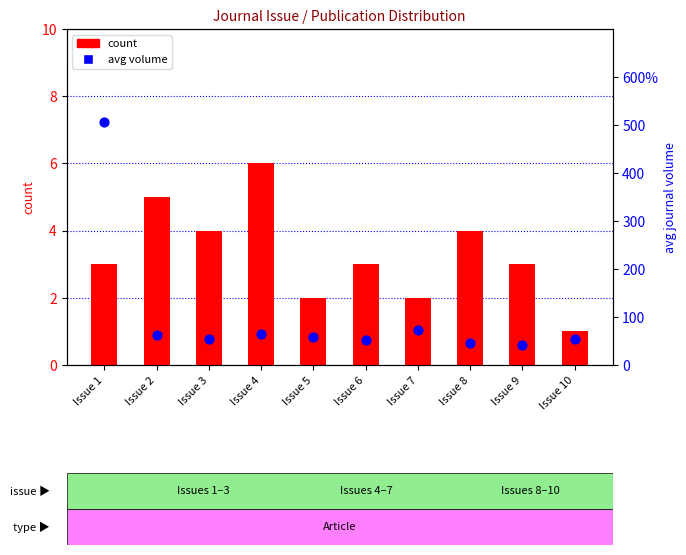

Which series reaches the maximum Y coordinate?

avg volume